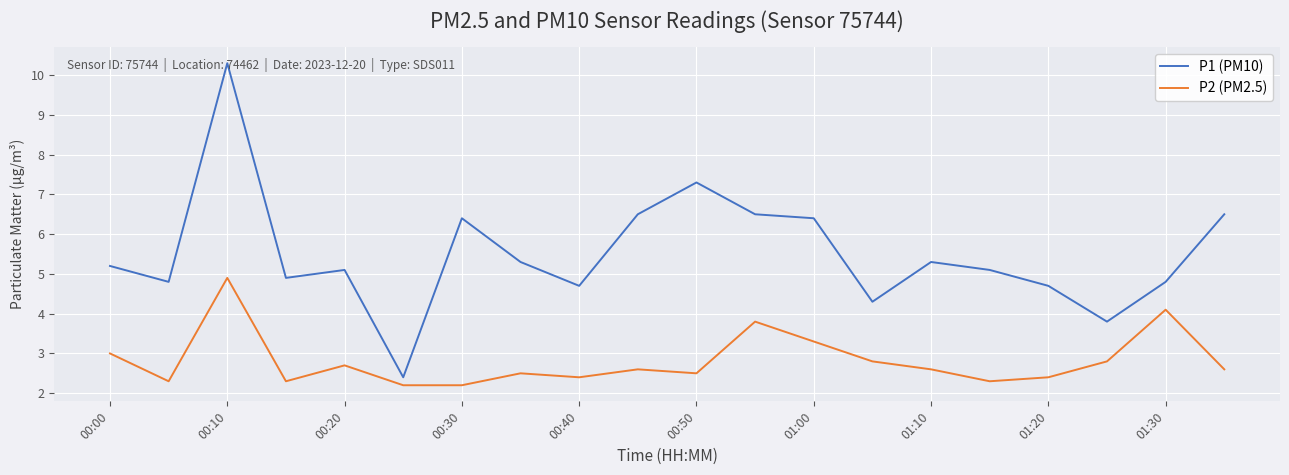

Which series has the largest range (max minus min)?

P1 (PM10)